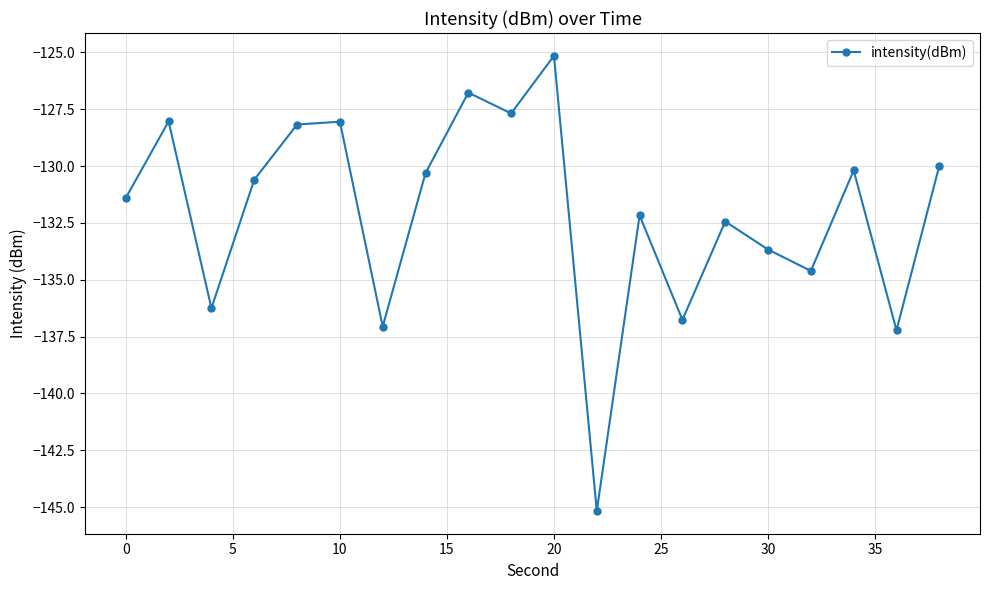

What is the value of the 6th point from the left?

-128.0